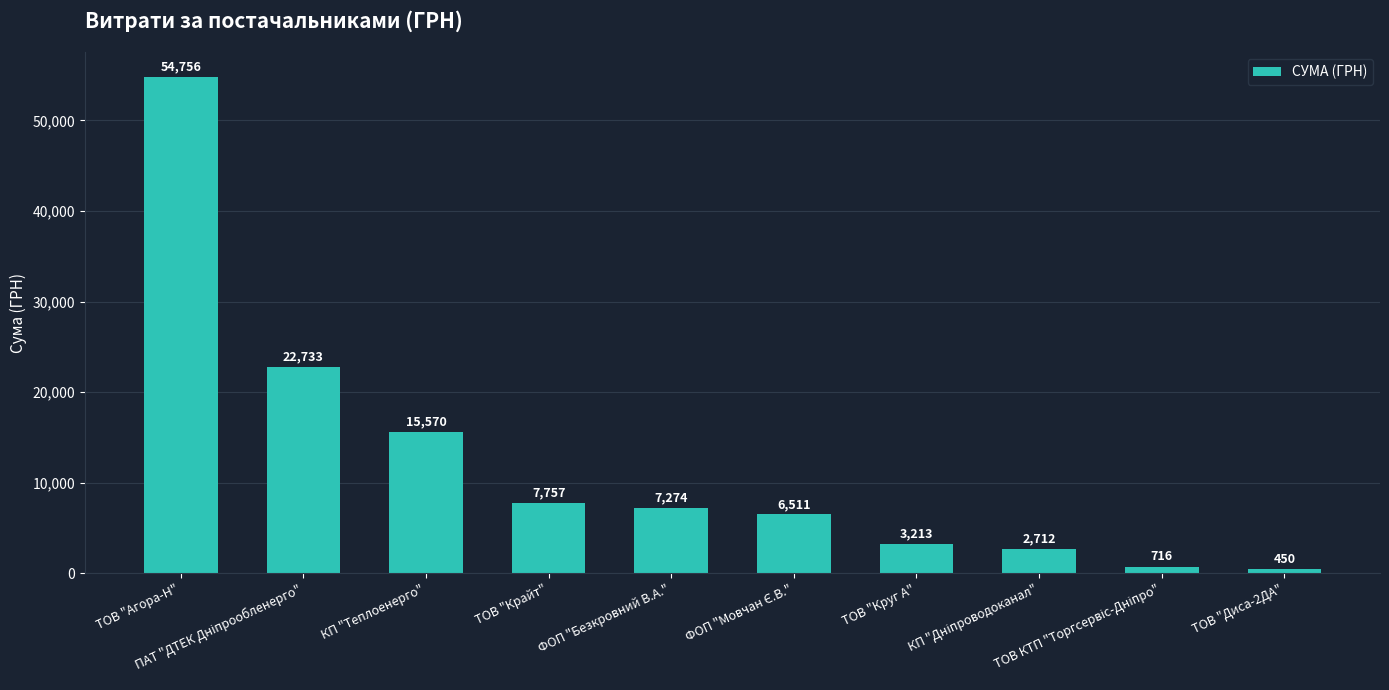

What value does the data have at ФОП "Безкровний В.А."?

7274.4